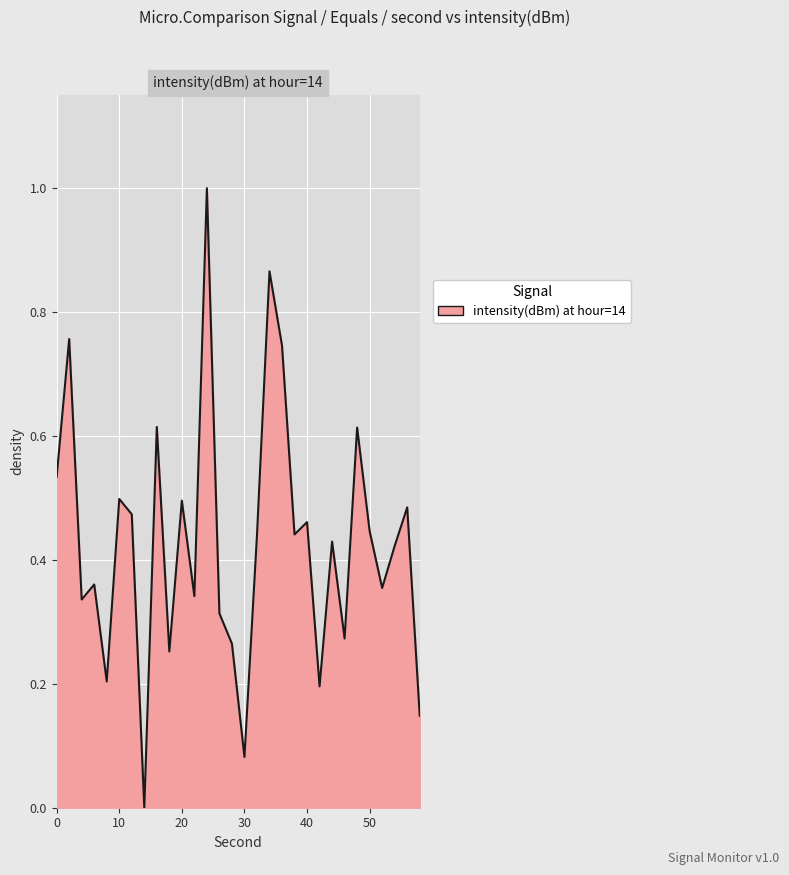

What is the greatest value displayed?

1.0